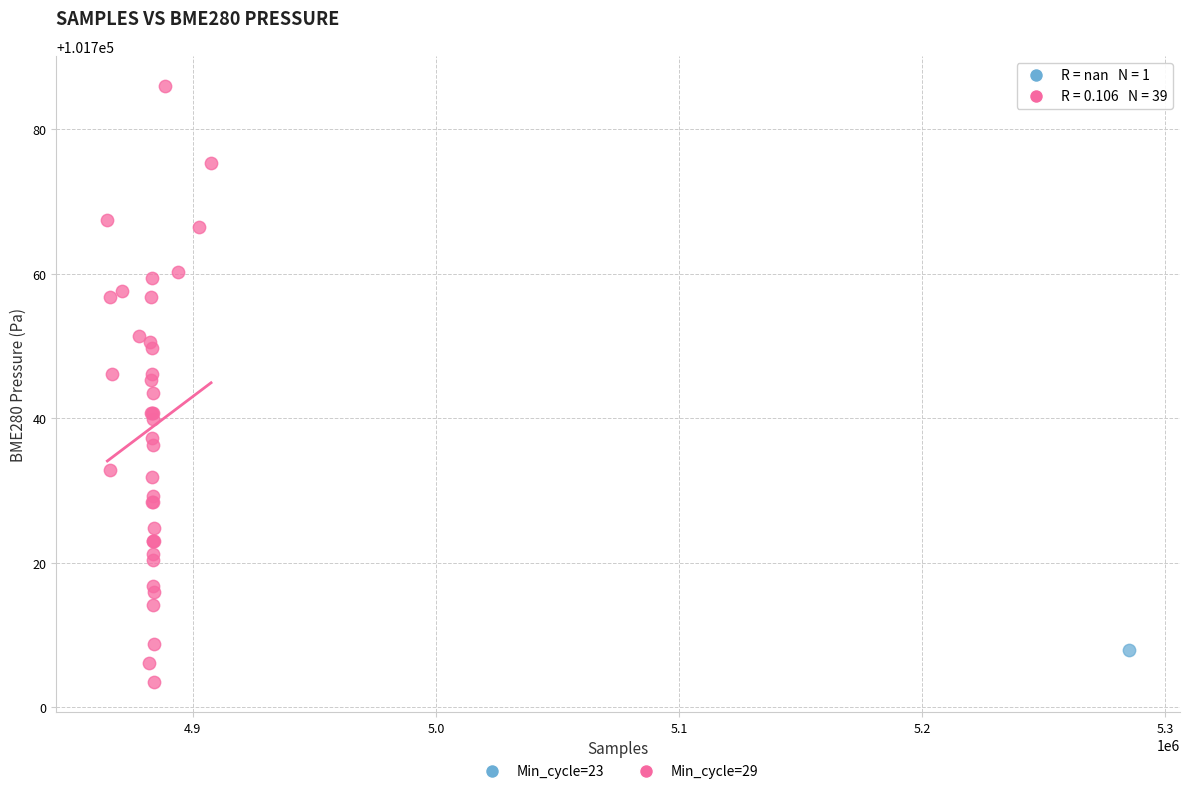

What are all the series names shown in the legend?

Min_cycle=23, Min_cycle=29